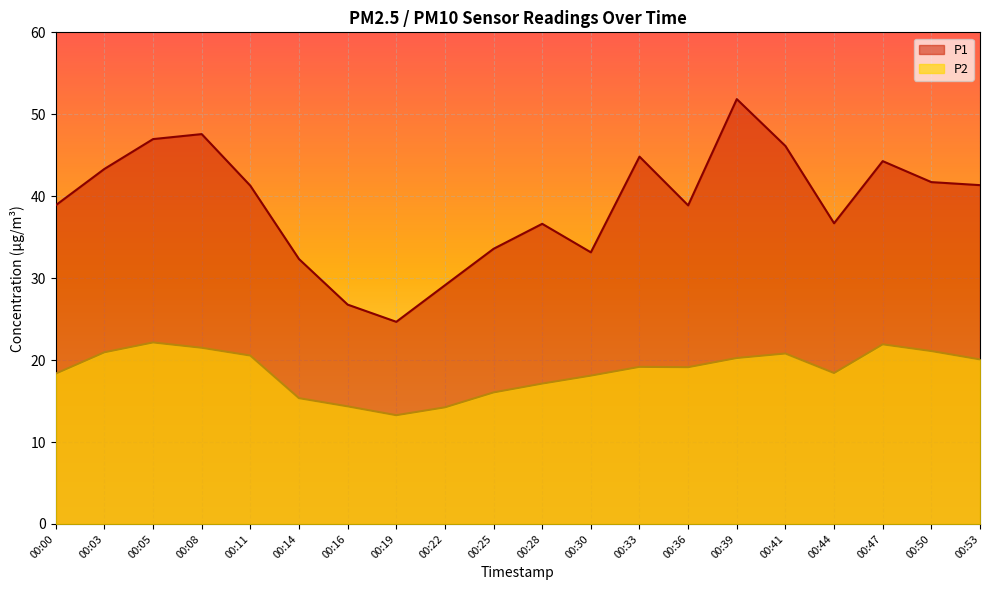

What is the difference between the P1 values at 00:30 and 00:36?

5.7